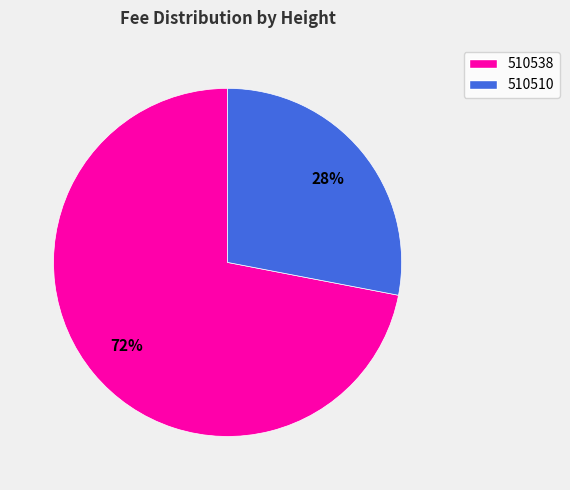

To the nearest percent, what portion does 510538 represent?

72%